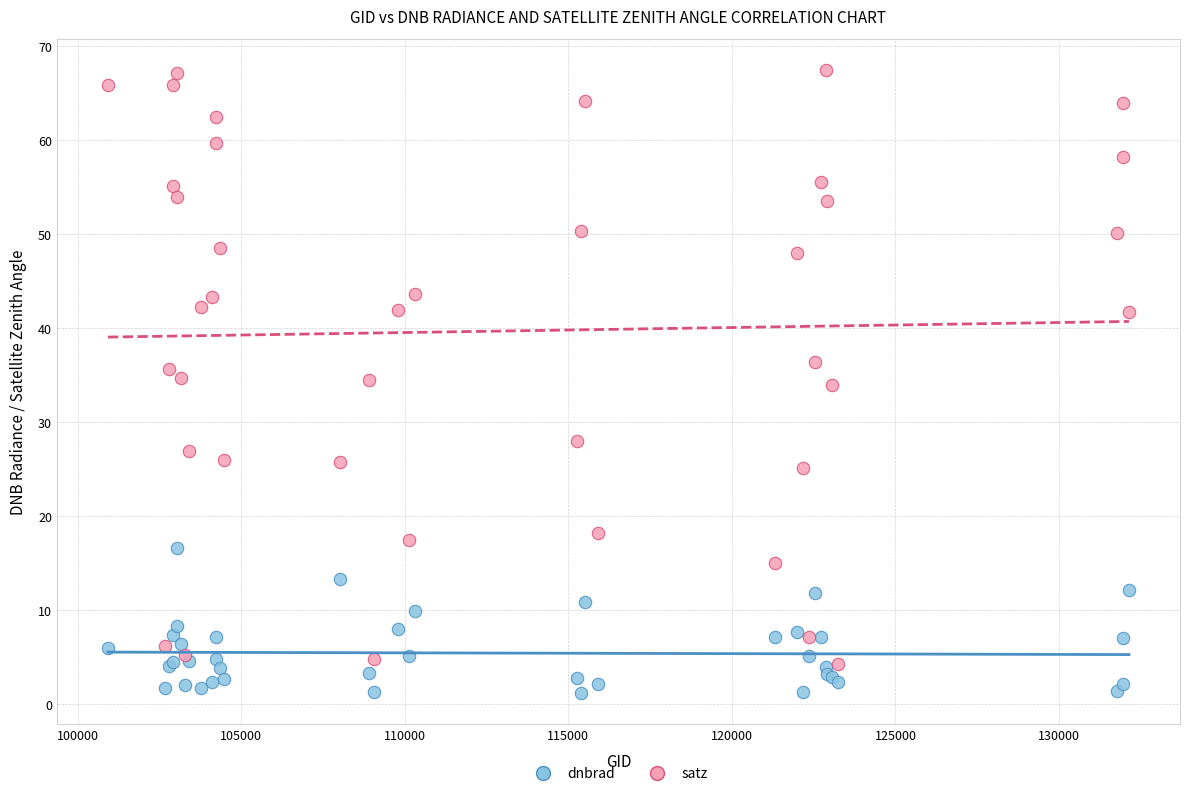

What is the X range (max minus min) for the scatter plot?

31206.0